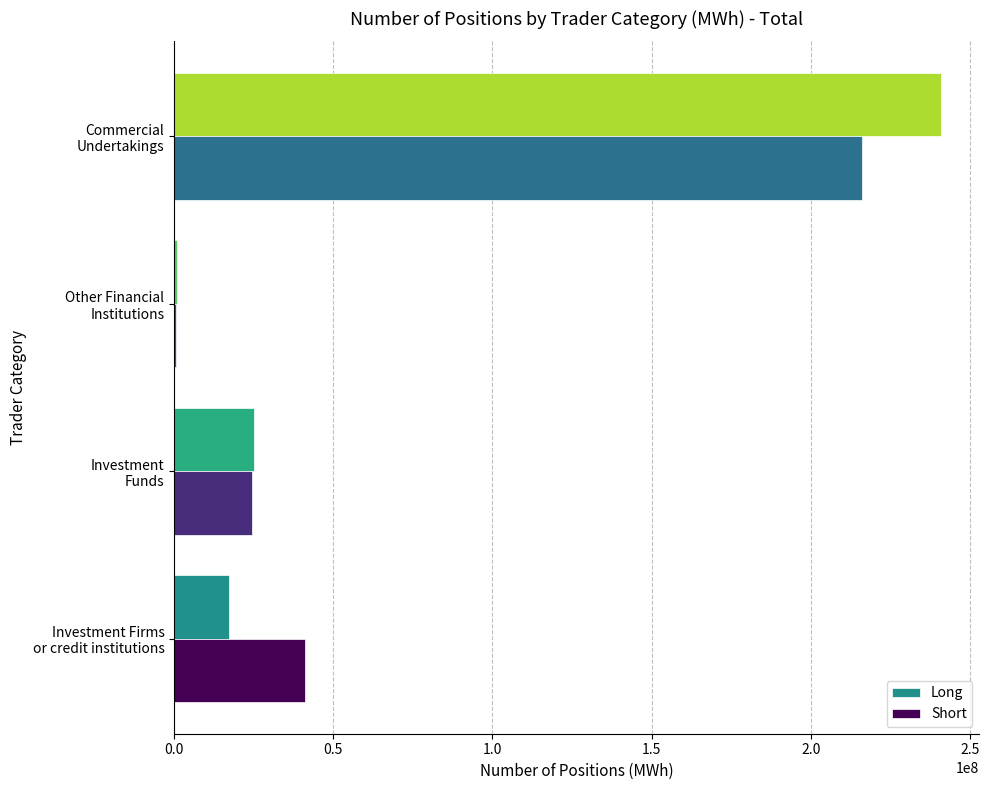

What is the sum of all Long values?

283999810.7